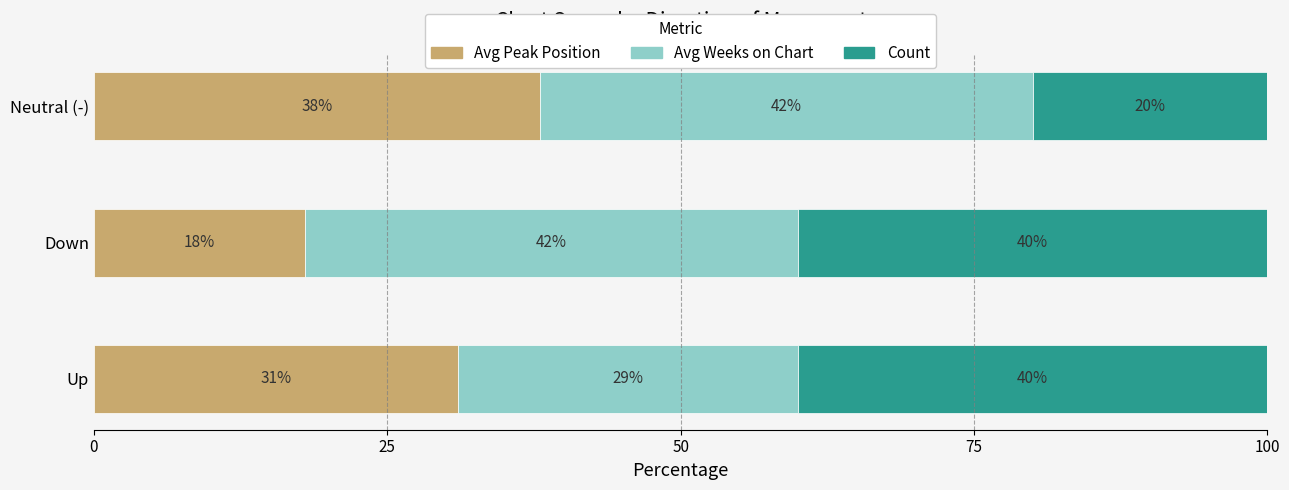

At which label does Avg Peak Position reach its minimum?

Down